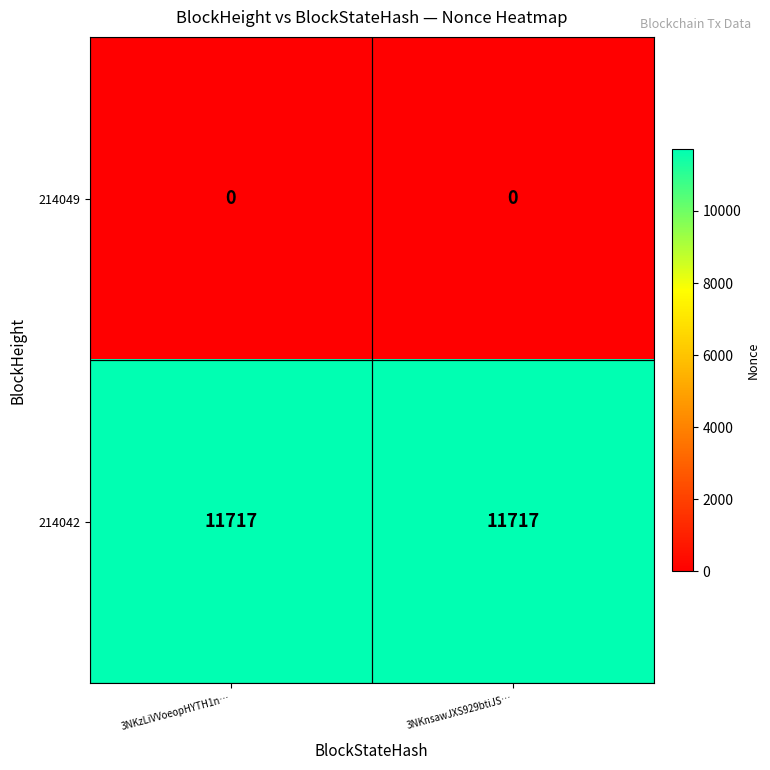

Count the 214042 values in the range 0 to 11717.

2